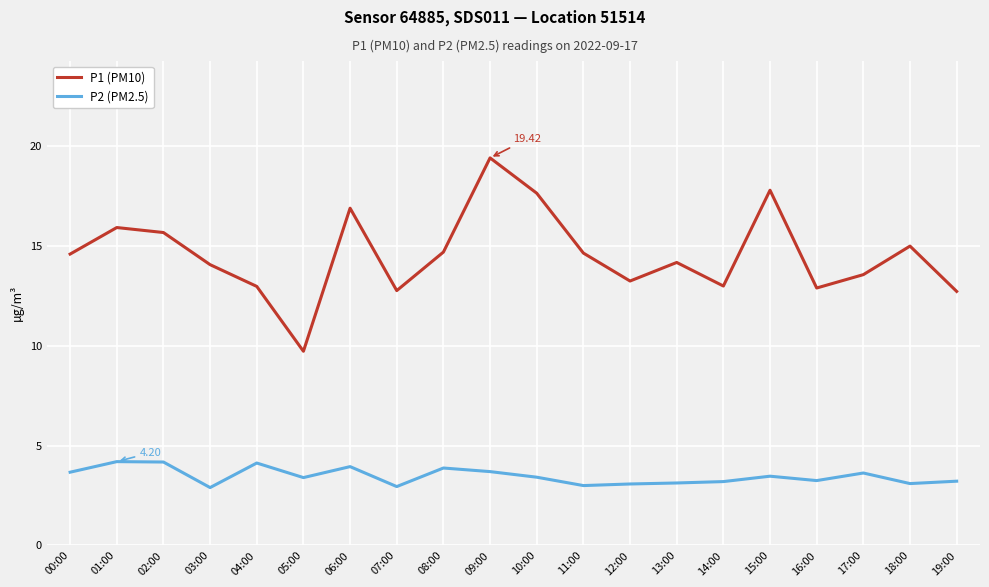

What is the total value across all series at 14:00?

16.2